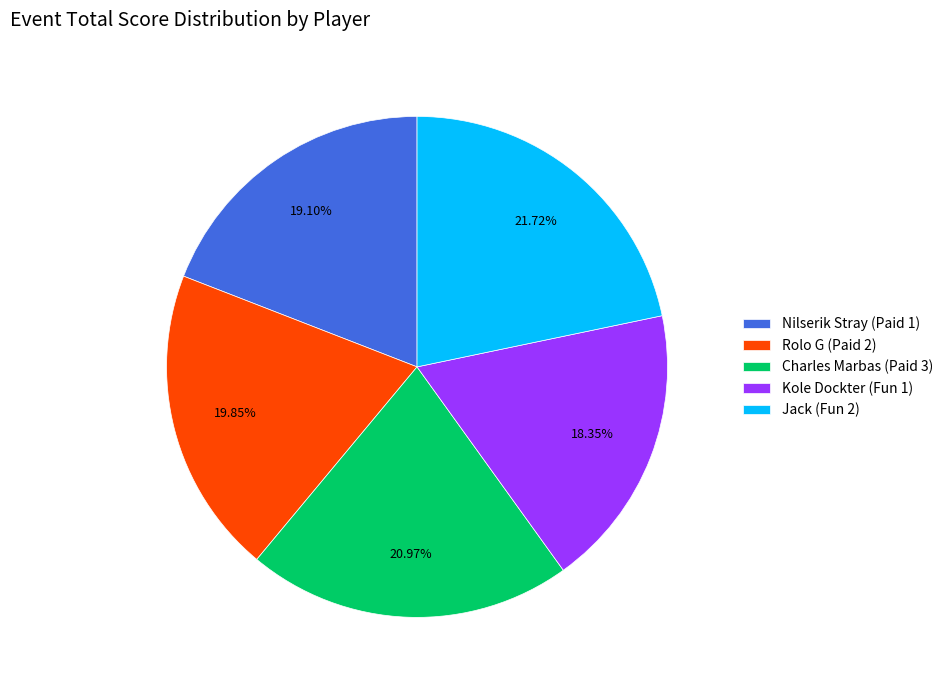

What is the ratio of the value at Kole Dockter (Fun 1) to the value at Rolo G (Paid 2)?

0.9